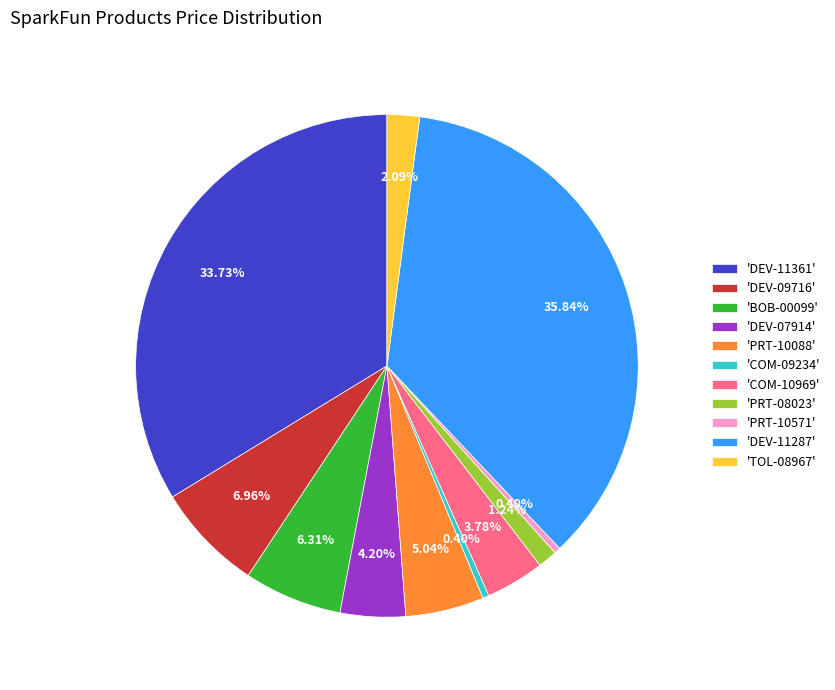

What is the ratio of the value at 'TOL-08967' to the value at 'PRT-10088'?

0.4